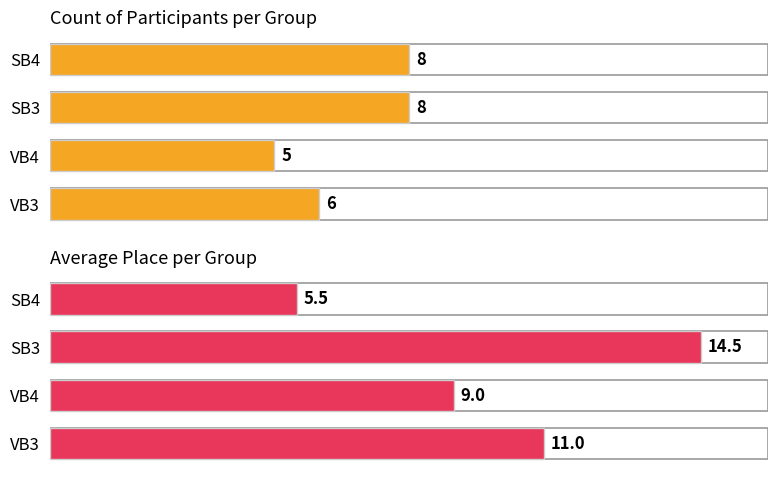

What are all the series names shown in the legend?

Count, Avg Place